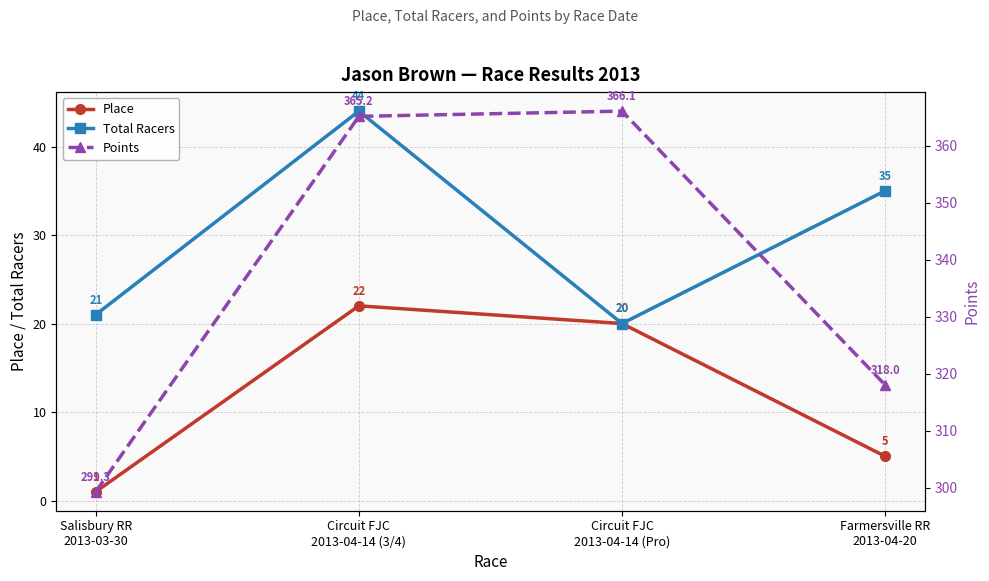

At which category does Points reach its first local peak?

Circuit FJC
2013-04-14 (Pro)